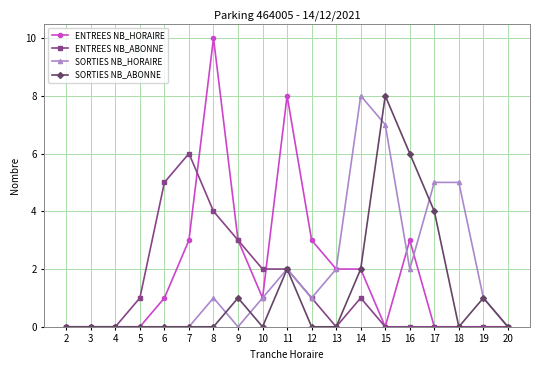

What is the difference between the maximum and second lowest values in the SORTIES NB_ABONNE series?

8